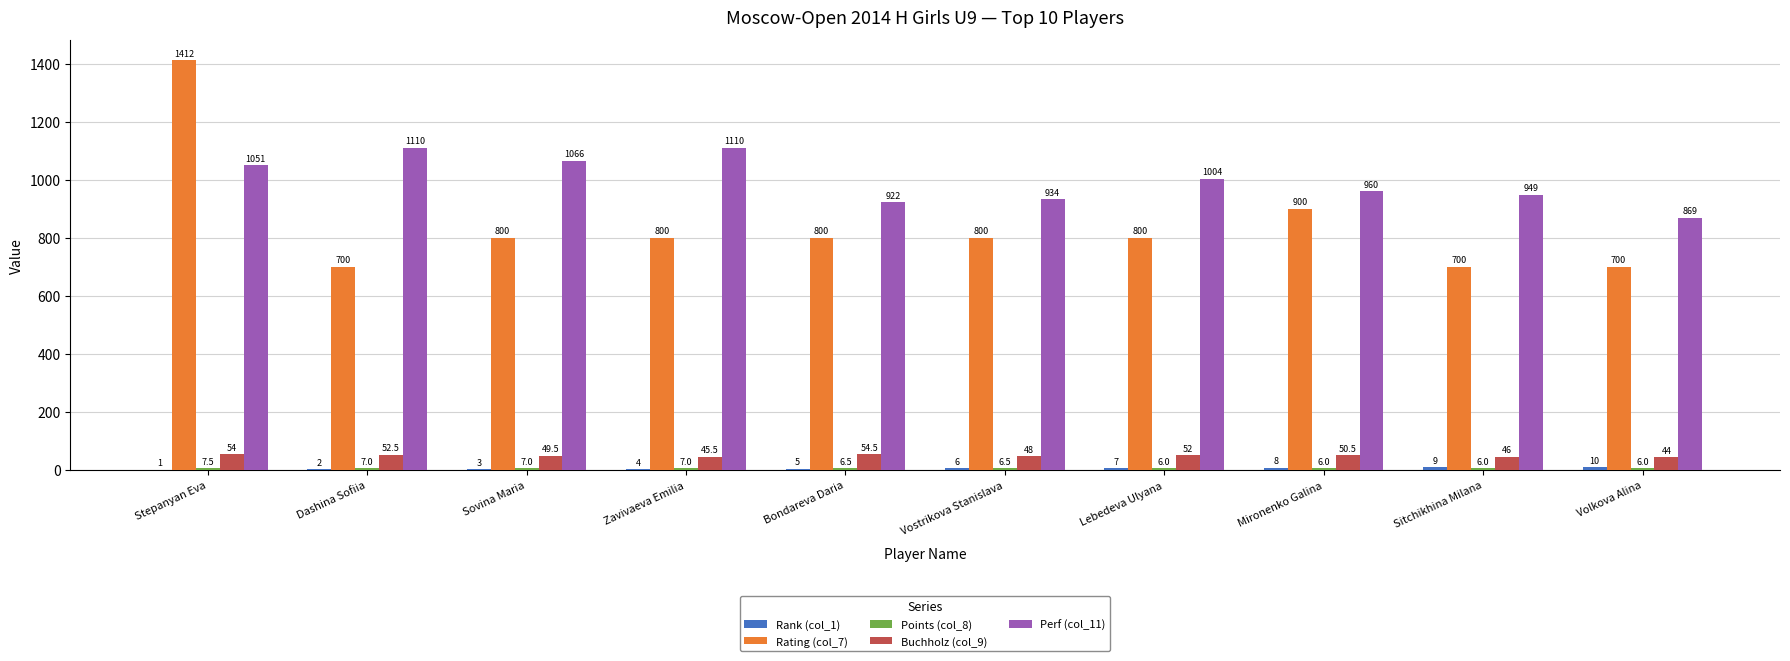

What is the greatest value displayed?

1412.0